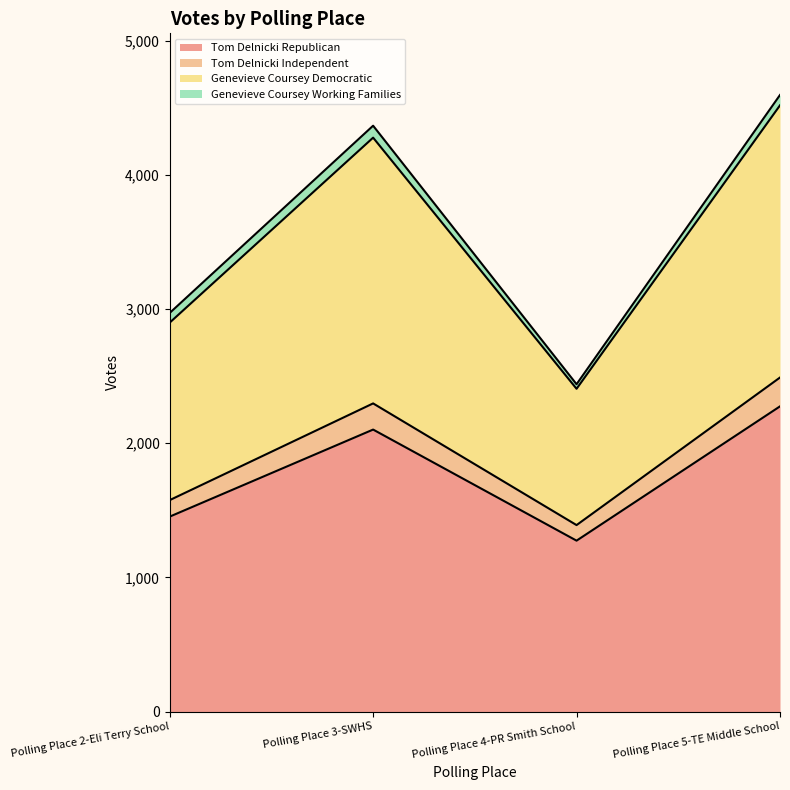

At which category is the sum across all series the highest?

Polling Place 5-TE Middle School